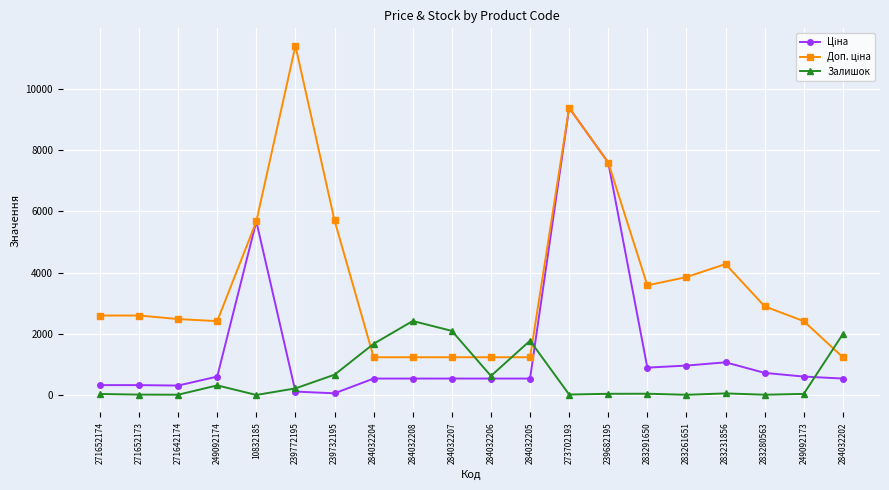

What is the label of the 8th point from the left?

284032204